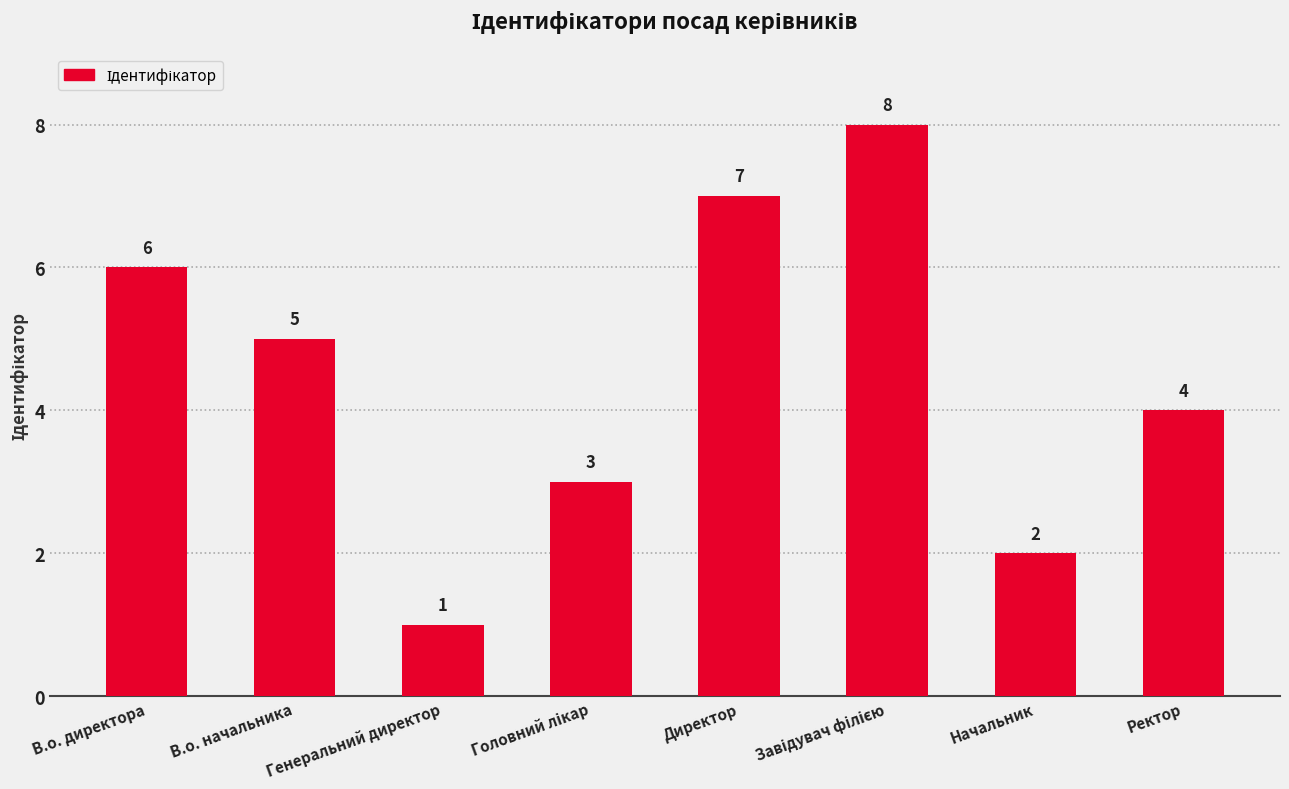

What is the label of the 7th bar from the right?

В.о. начальника